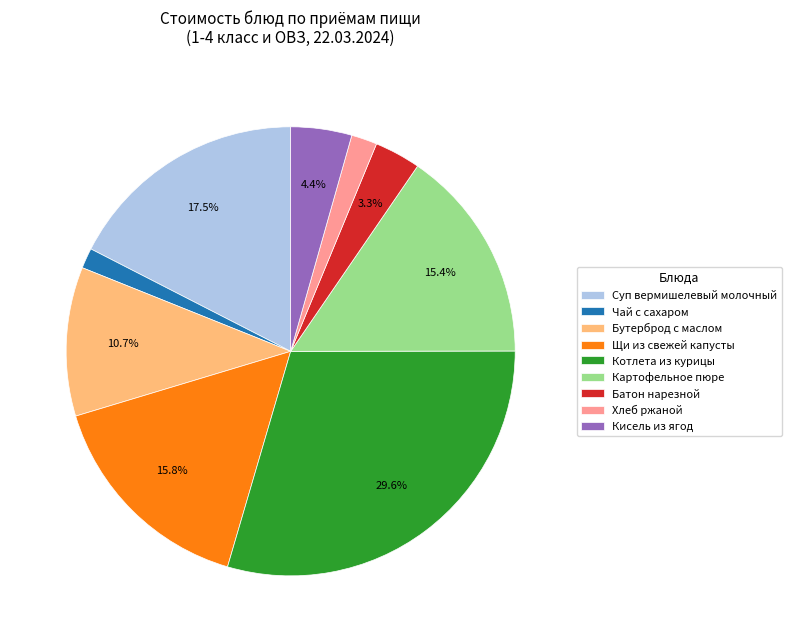

What percentage is the Батон нарезной slice, to the nearest percent?

3%